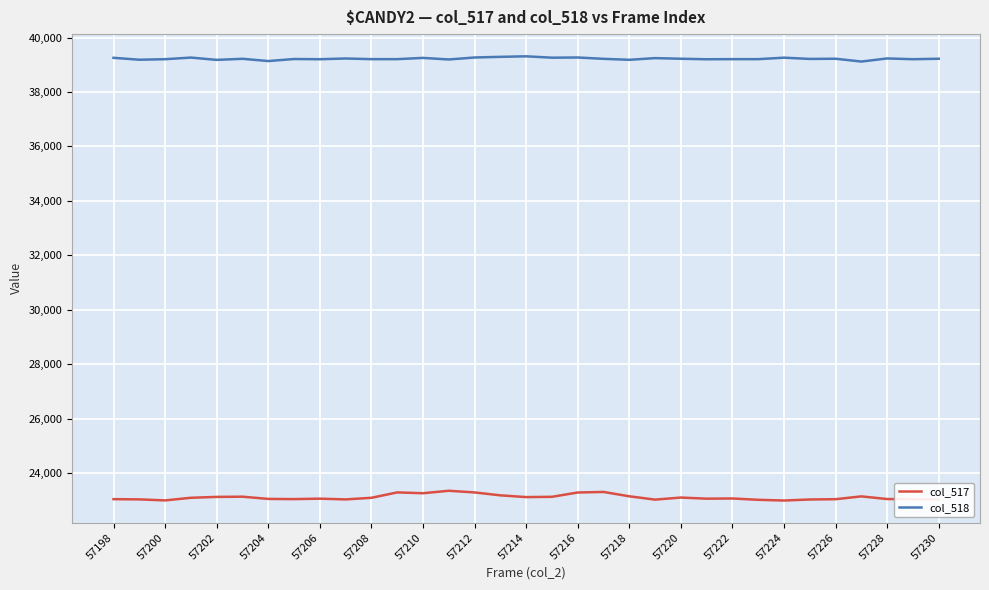

What is the lowest value of the col_518 series?

39118